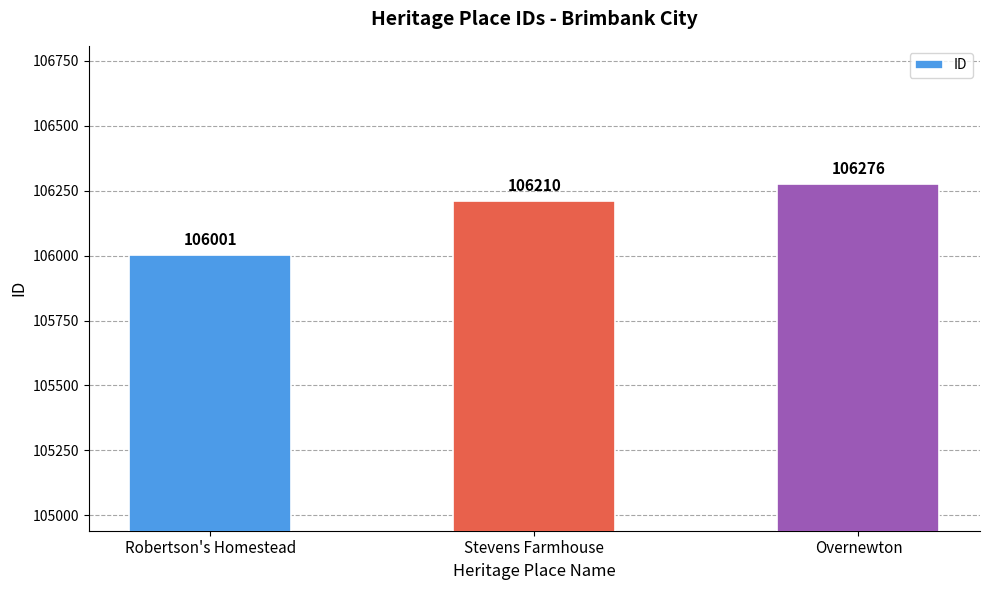

The chart shows a value of 71560 at Stevens Farmhouse. True or false?

False